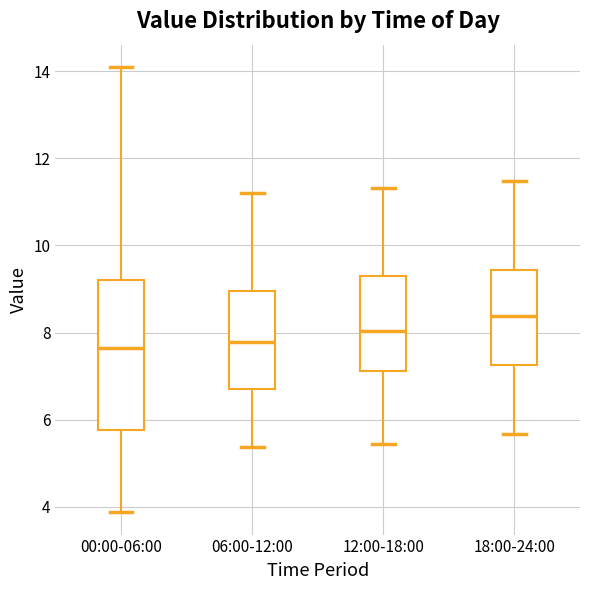

Comparing the boxes themselves (not the whiskers), which one is the tallest?

00:00-06:00